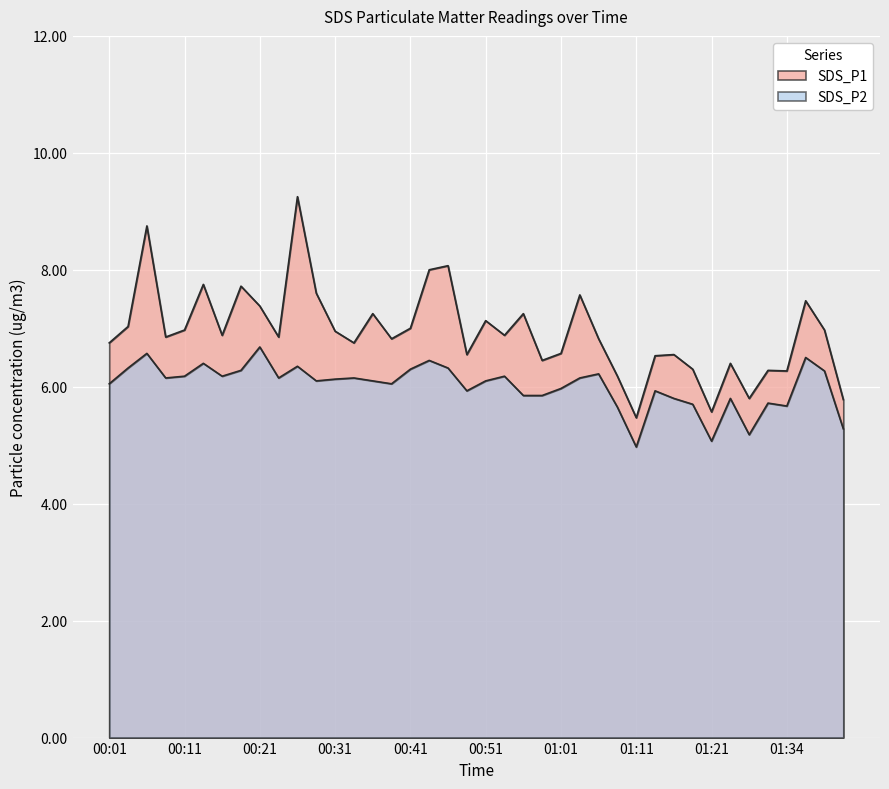

At which category is the sum across all series the highest?

00:26